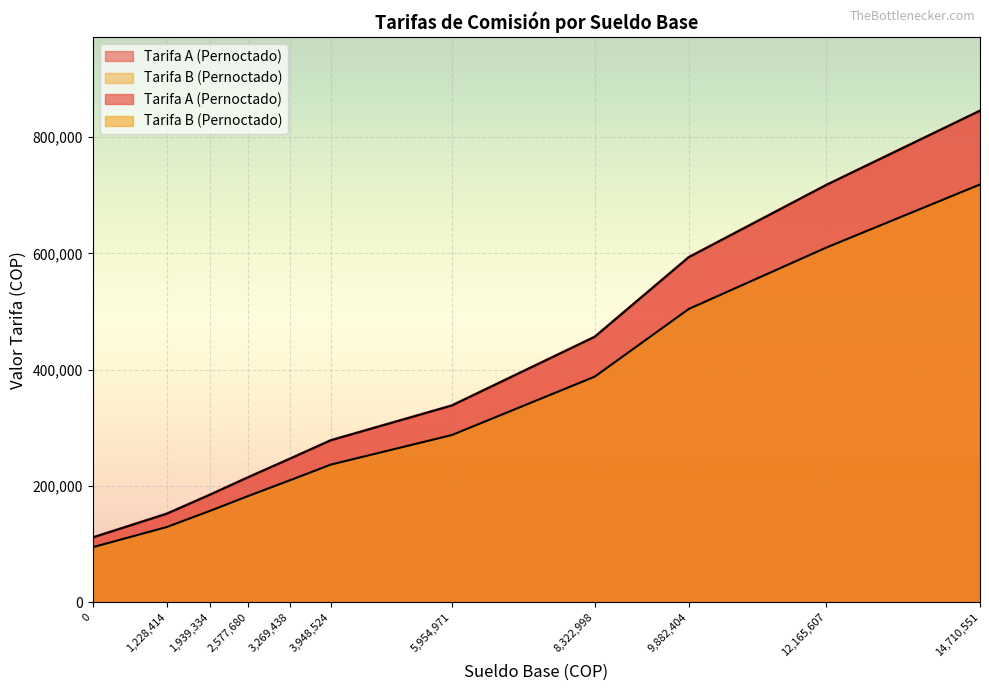

What is the difference between the maximum and second lowest values in the Tarifa B (Pernoctado) series?

589215.7